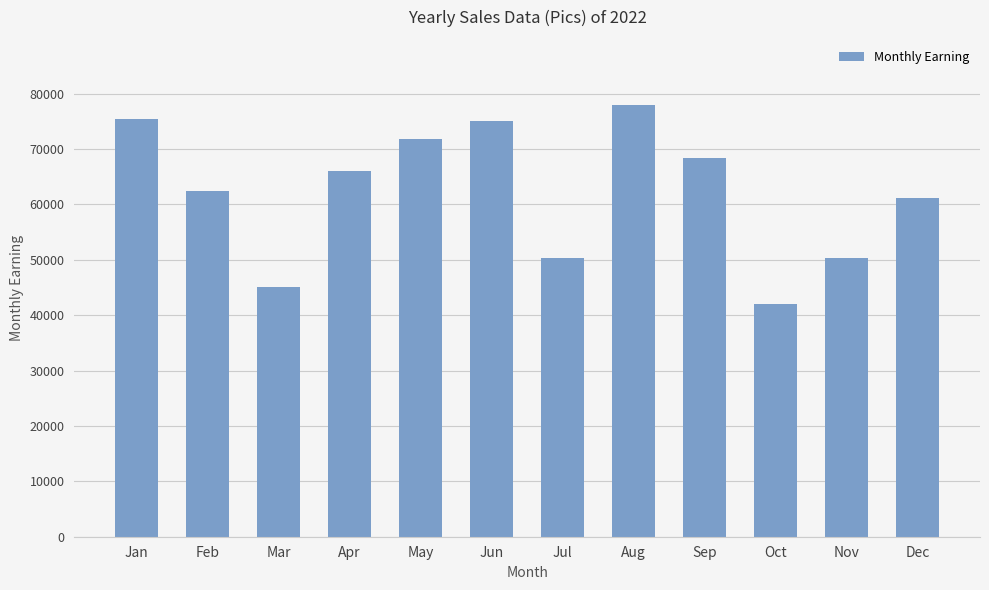

Count the number of categories in the chart.

12